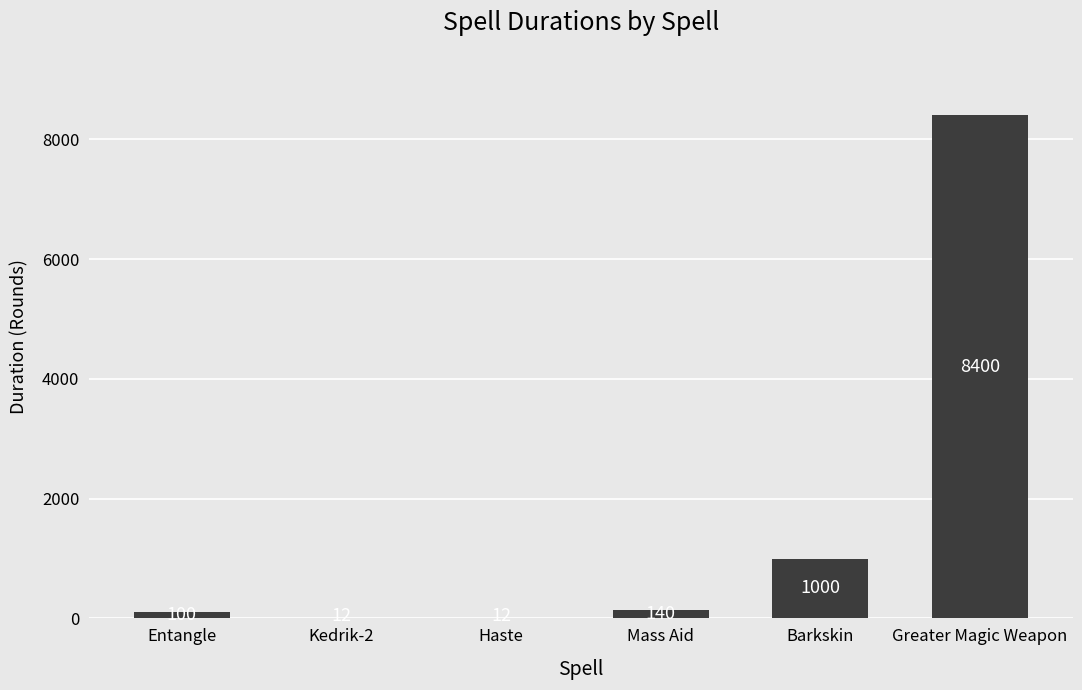

What is the maximum value shown in the chart?

8400